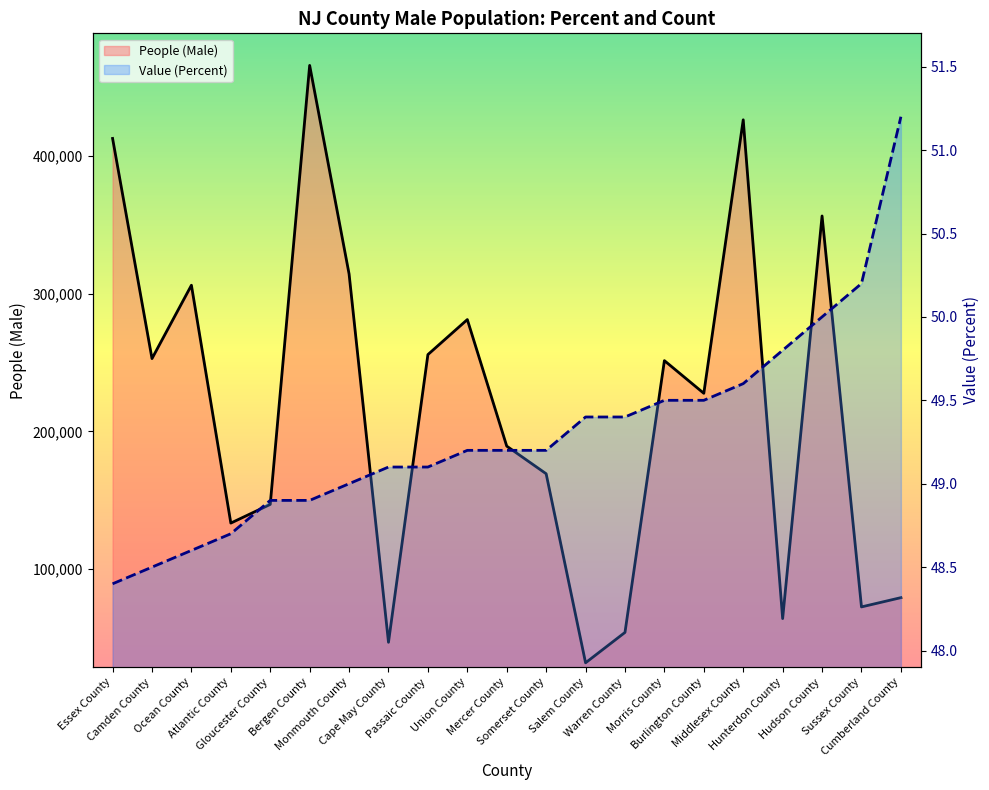

What is the difference between the Value (Percent) values at Hudson County and Cape May County?

0.9